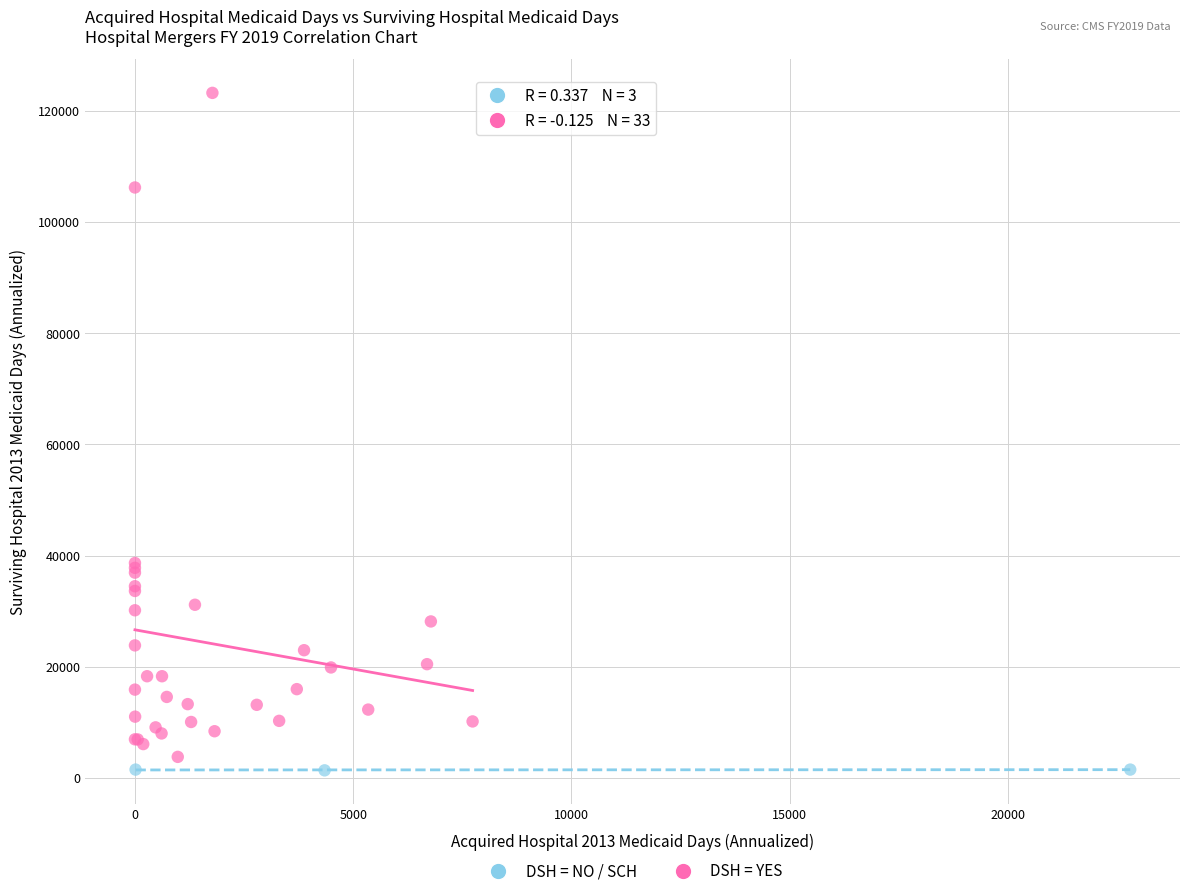

Which series contains the highest Y value?

DSH = YES